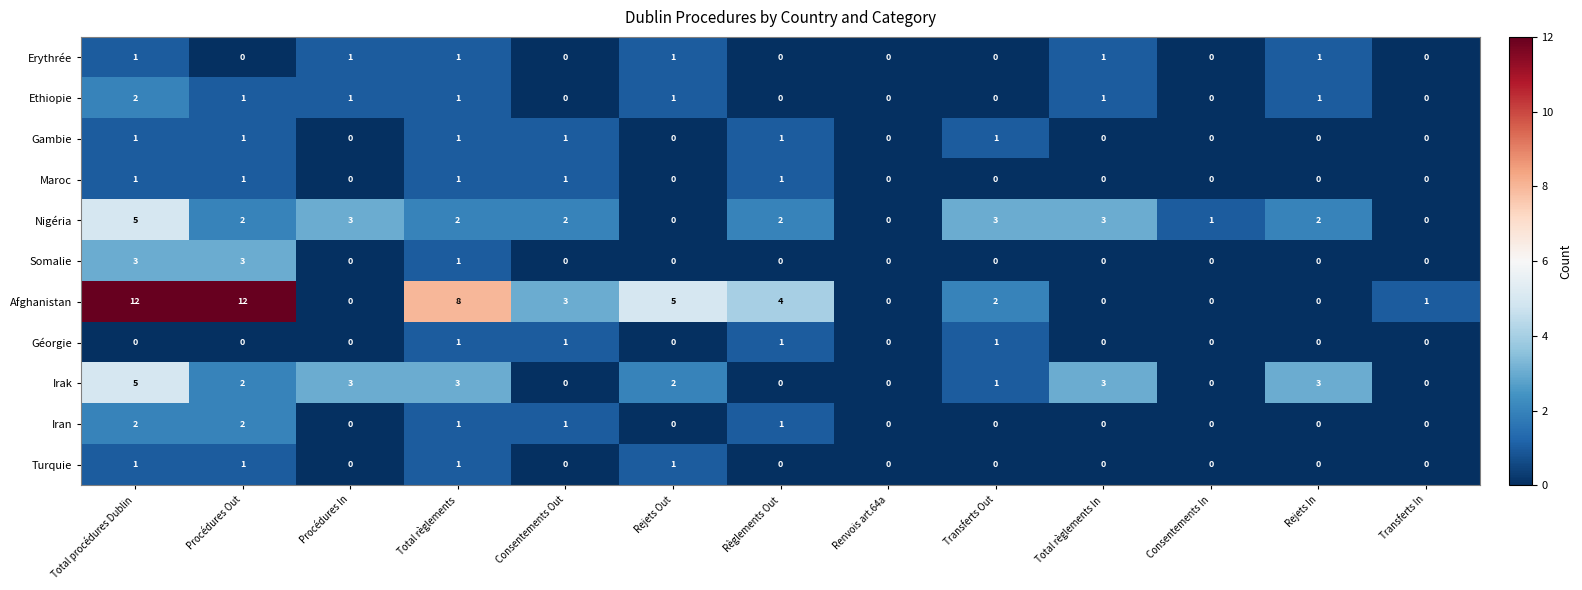

What is the sum of all Turquie values?

4